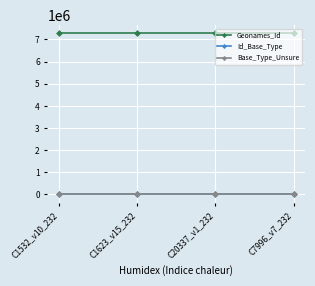

True or false: Geonames_Id and Base_Type_Unsure intersect in this chart.

False